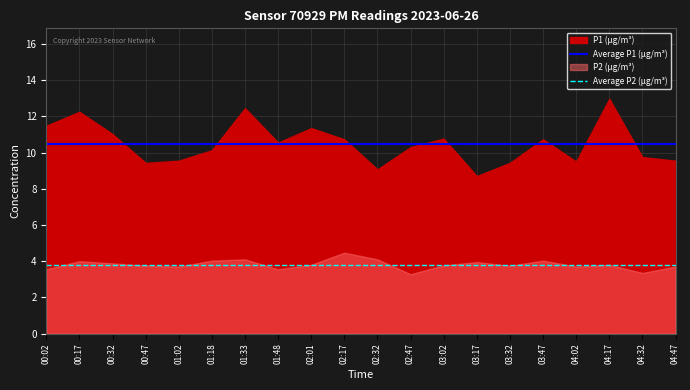

What is the highest value of the Average P2 (µg/m³) series?

3.8